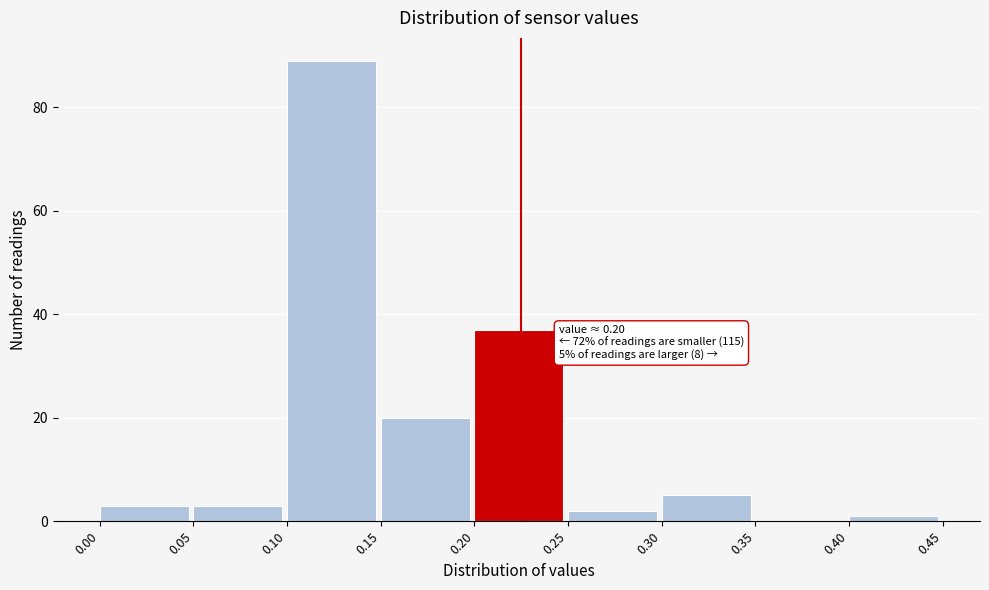

Over which range of the x-axis is the bar tallest?

0.10 to 0.15